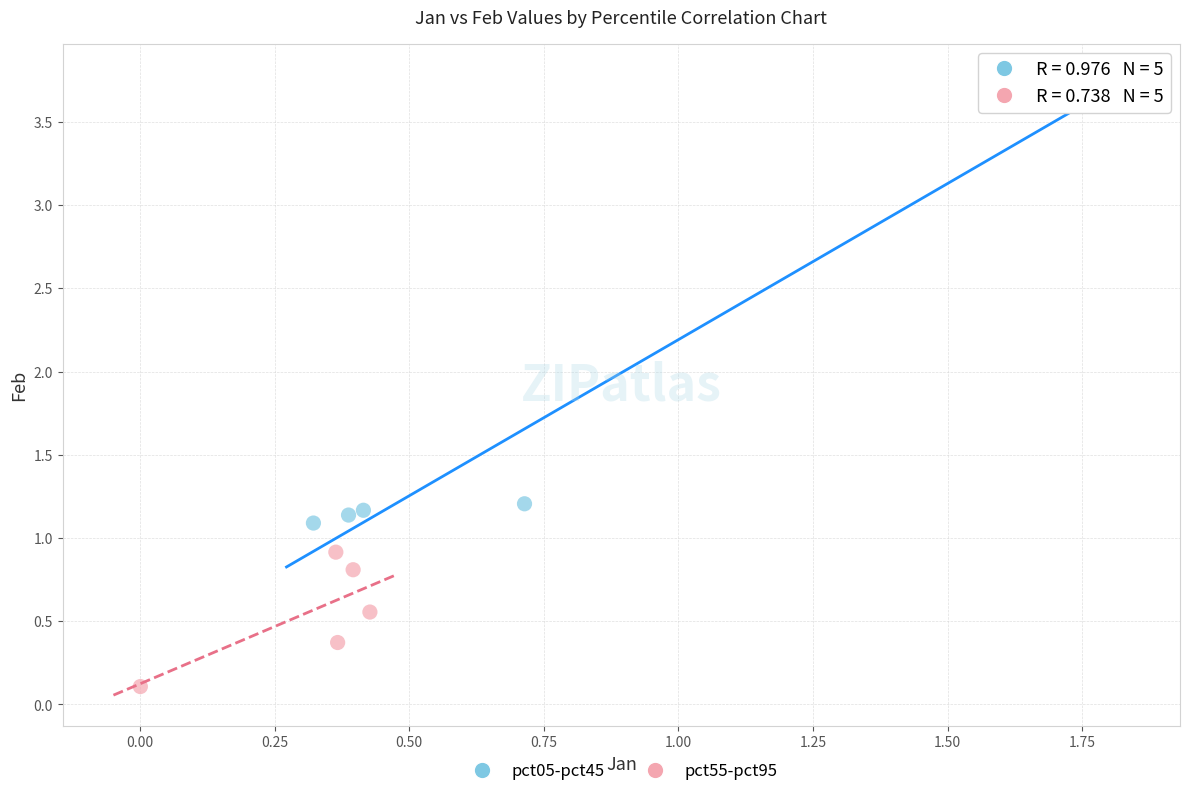

Which series has the largest Y range (max minus min)?

pct05-pct45